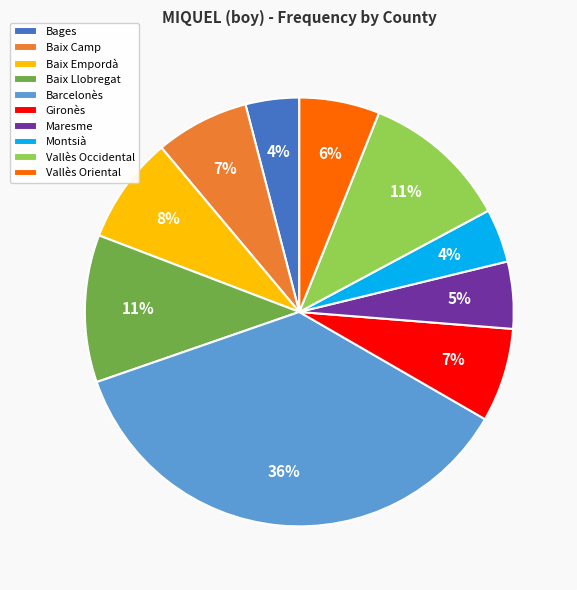

To the nearest percent, what portion does Vallès Oriental represent?

6%